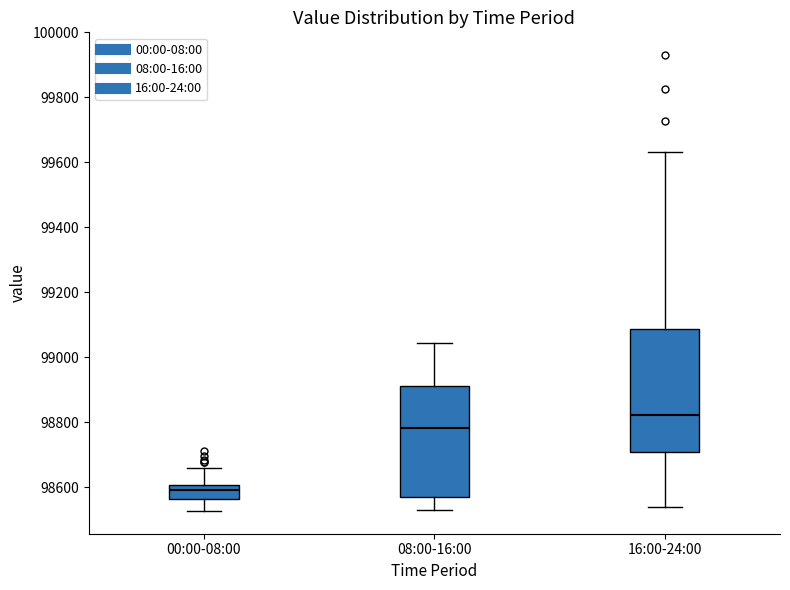

Which box is the tallest, from its lower edge to its upper edge?

16:00-24:00